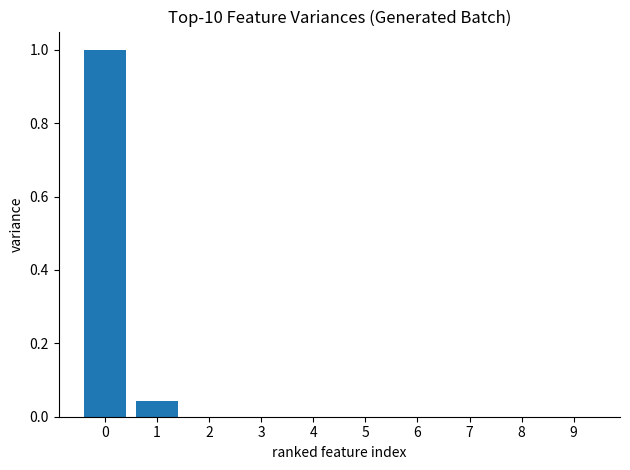

What is the sum of all values?

1.0